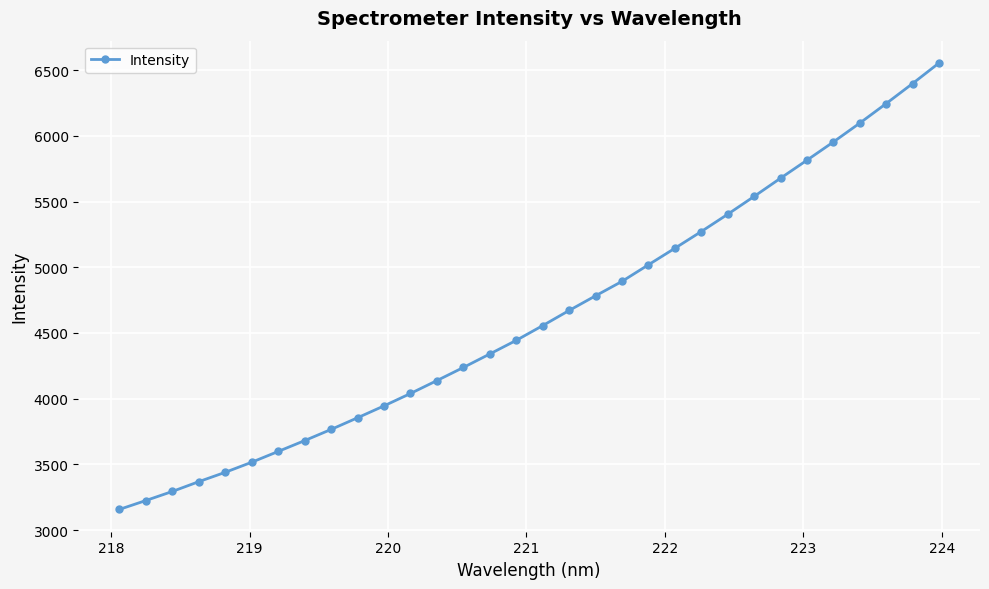

How many data points are above 4555?

16